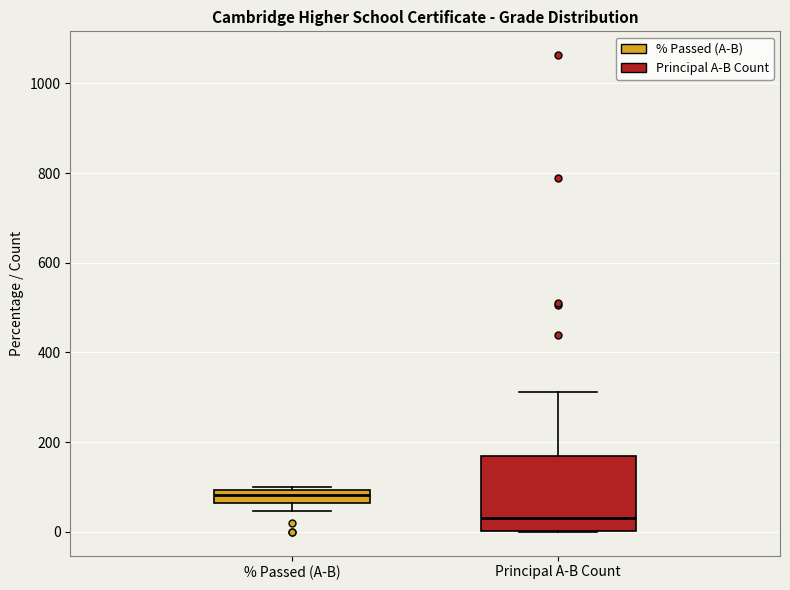

Where is the upper edge of the box for % Passed (A-B) on the y-axis? The values are not printed on the chart, so give them approximately, as read against the axis.

100